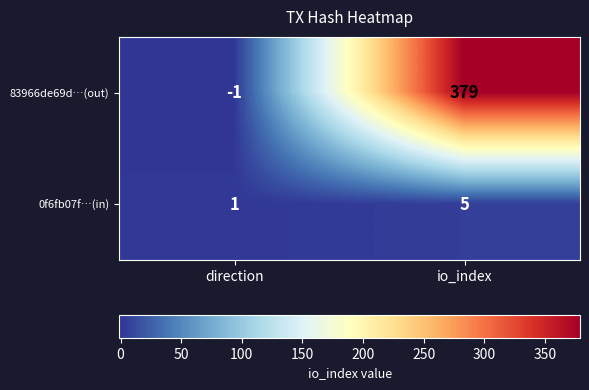

At which category is the sum across all series the highest?

io_index